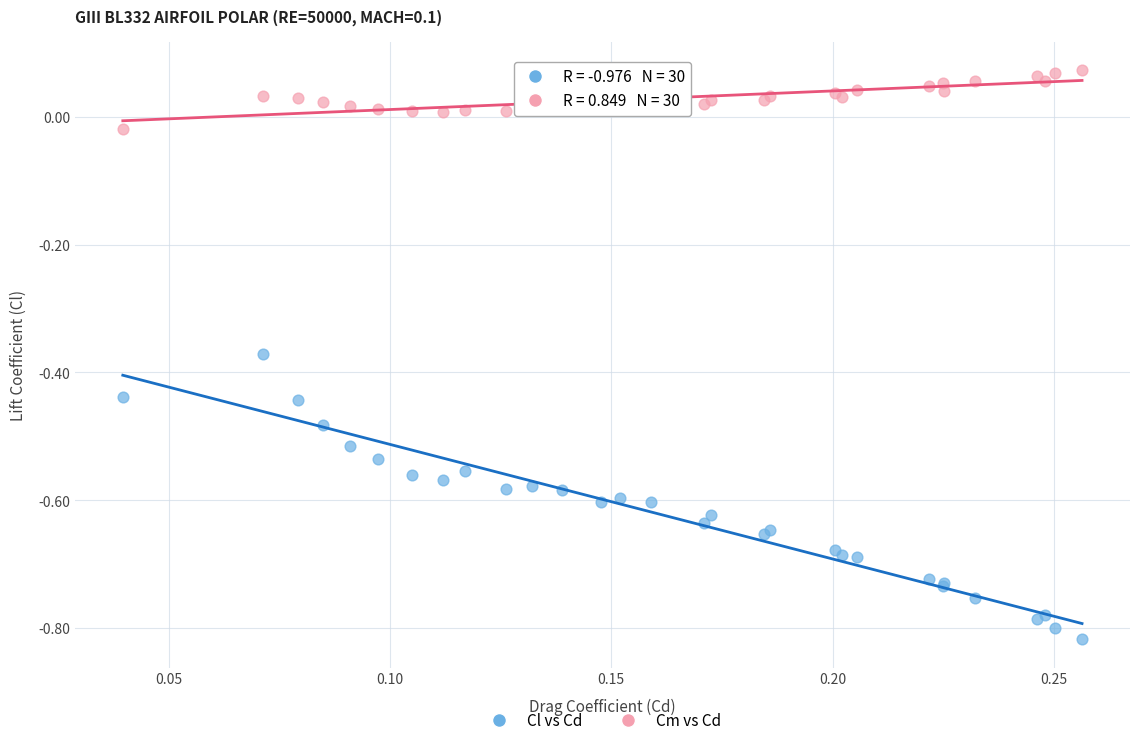

What are all the series names shown in the legend?

Cl vs Cd, Cm vs Cd